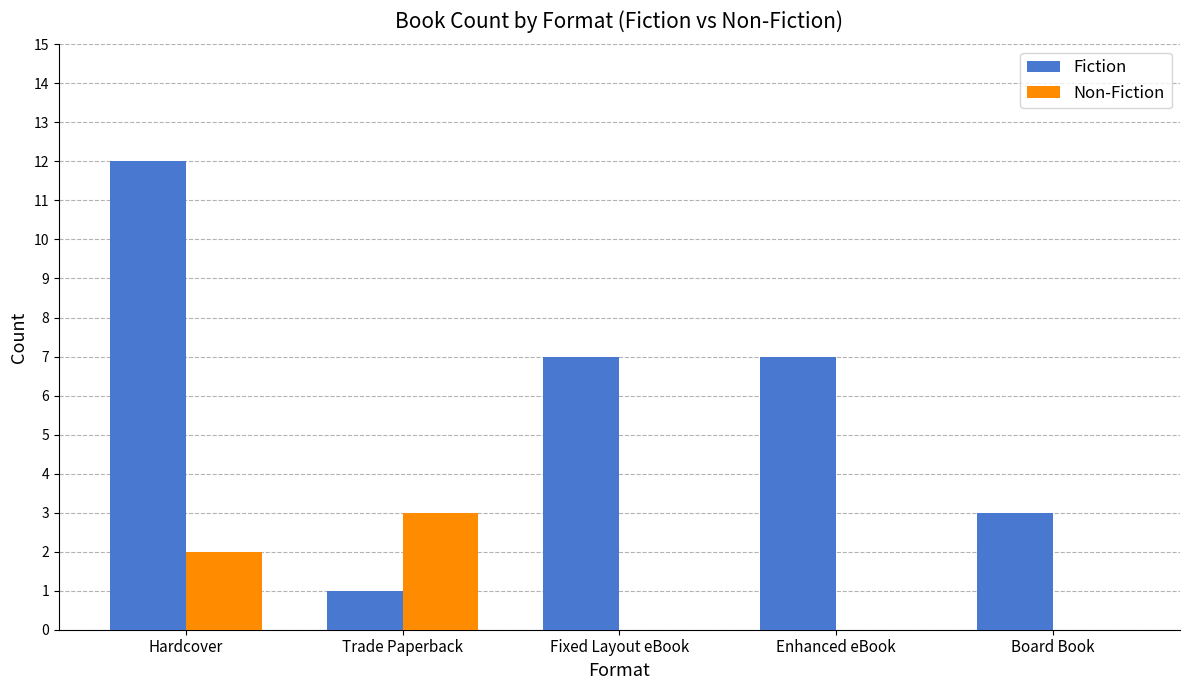

The Non-Fiction series shows 2 at Board Book. True or false?

False